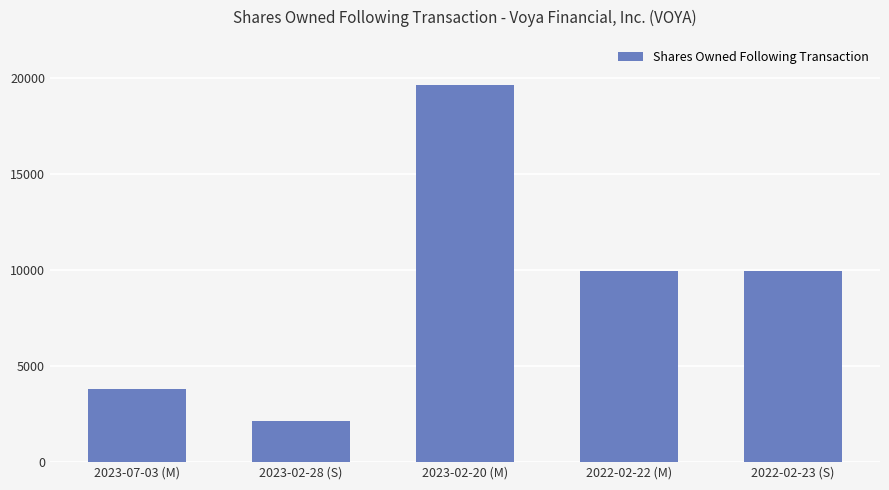

What is the average value?

9094